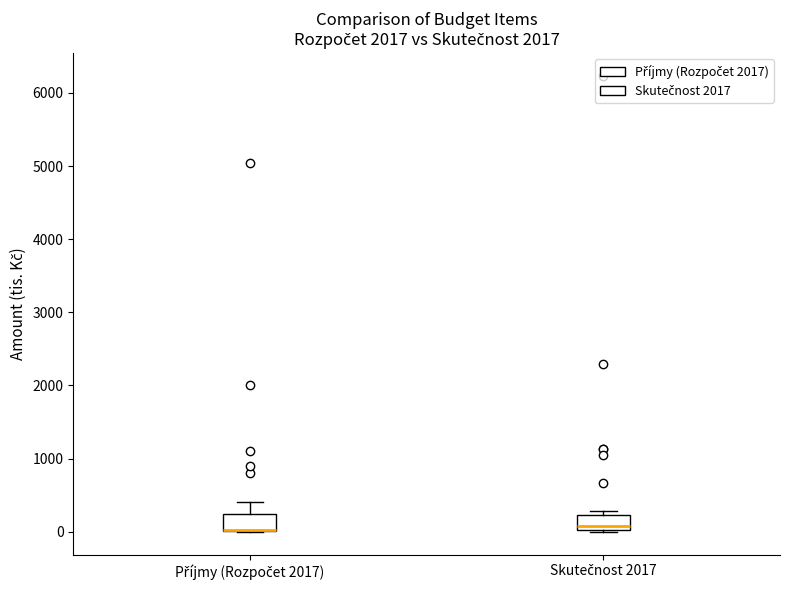

Reading left to right, read every box against the y-axis: the position of its median line, the range the box covers, and the ends of its whiskers. The values are not printed on the chart, so give them approximately, as read against the axis.

Příjmy (Rozpočet 2017): median 0 (drawn on the box's lower edge), box 0 to 200, whiskers 0 to 400
Skutečnost 2017: median 100, box 0 to 200, whiskers 0 to 300